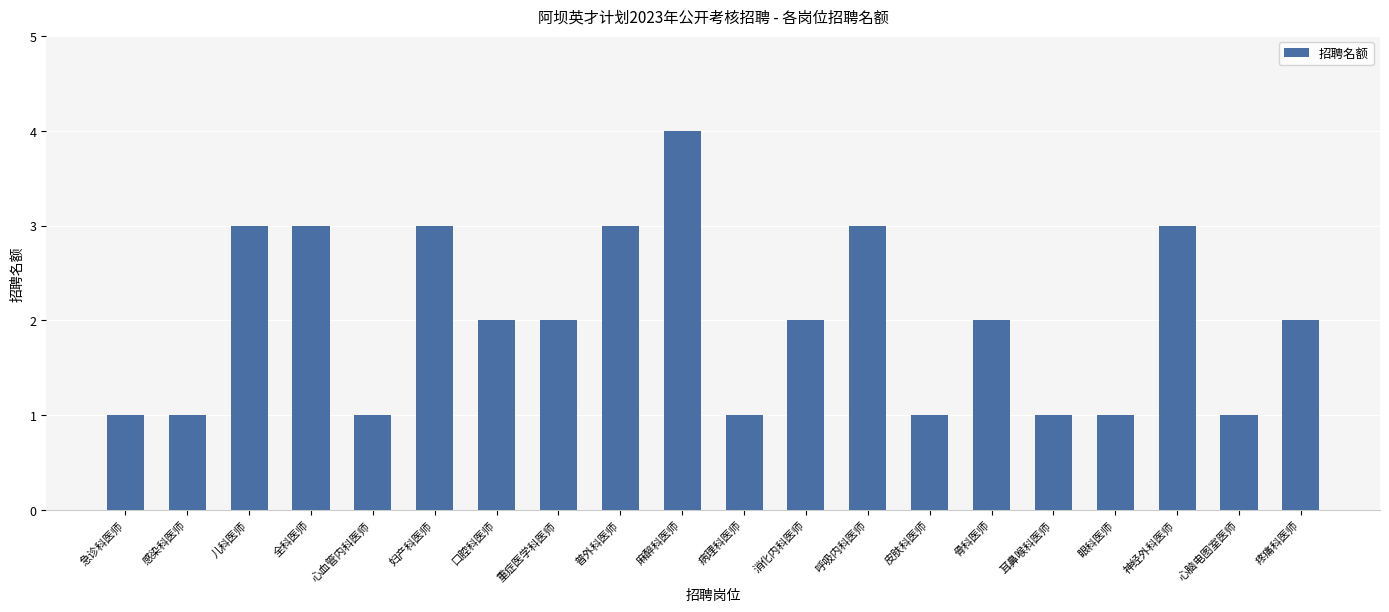

Which category has the highest value across all series?

麻醉科医师